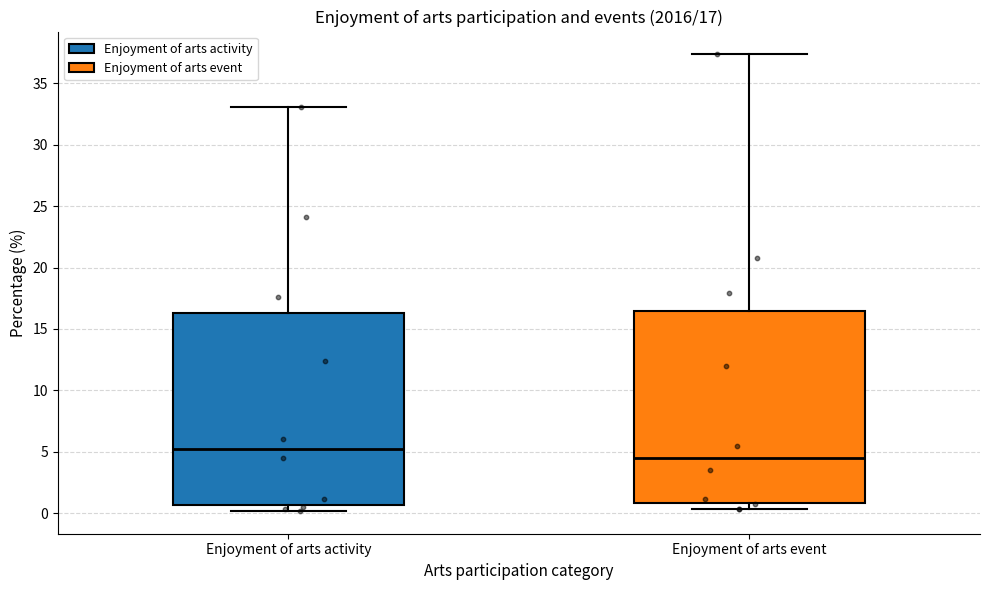

Which box's median line is the lowest?

Enjoyment of arts event